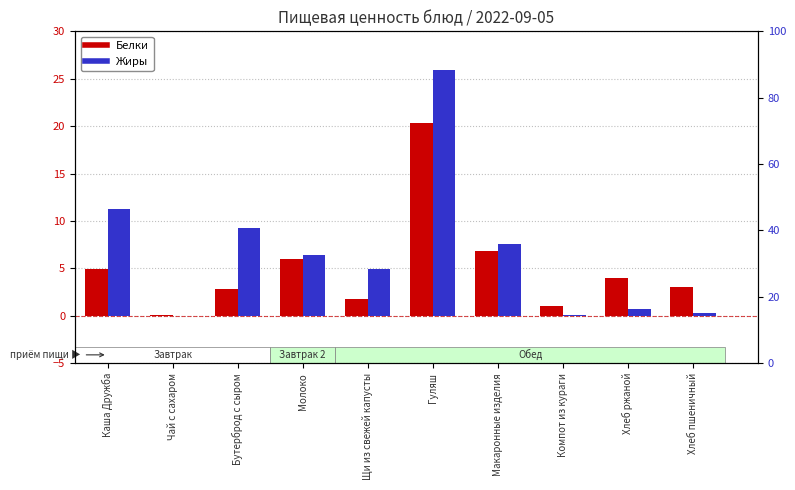

What position from the right is Чай с сахаром?

9